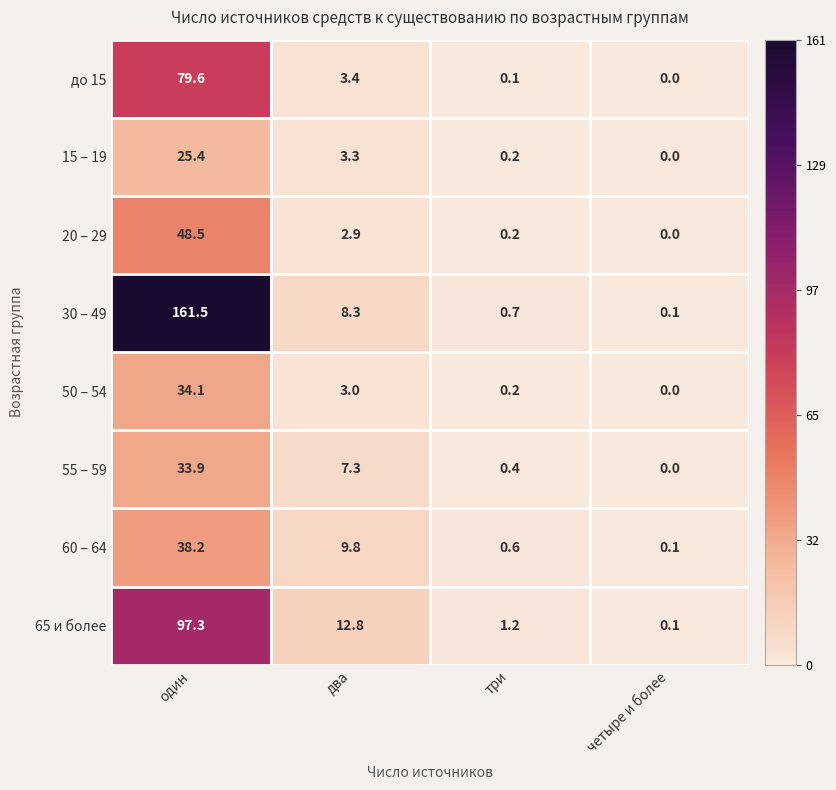

What is the sum of all до 15 values?

83.1